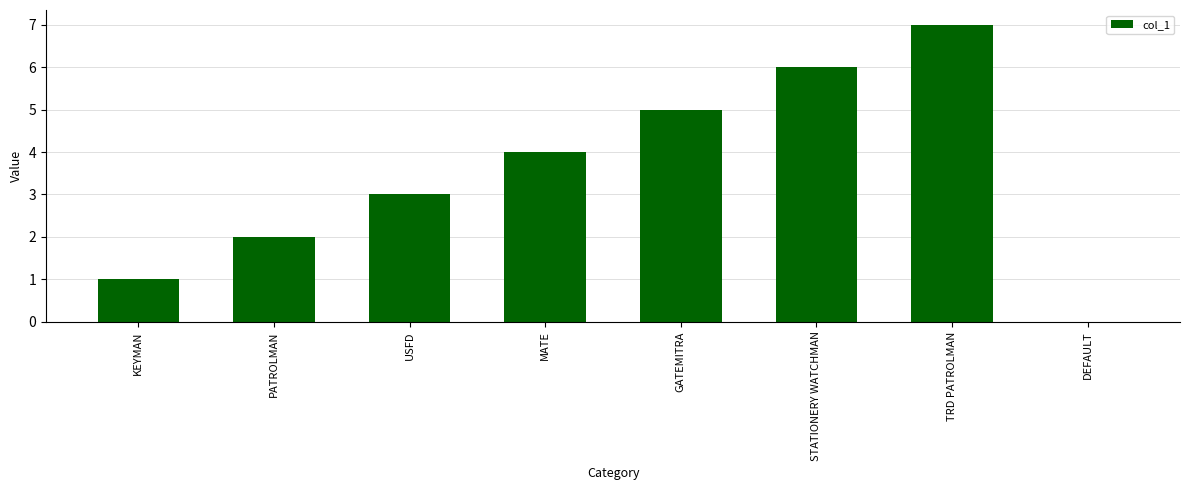

What is the sum of the values at STATIONERY WATCHMAN and MATE?

10